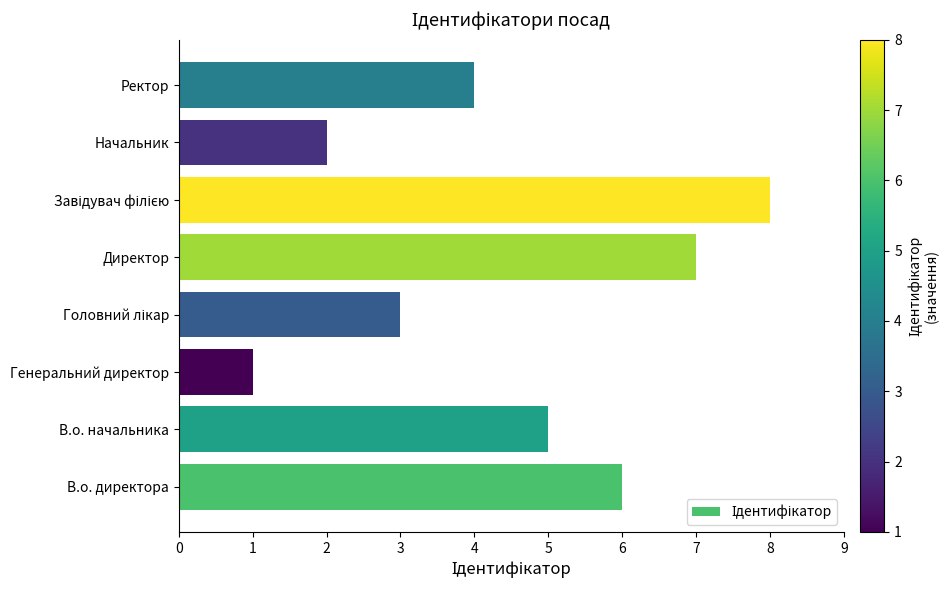

What is the sum of the values at Генеральний директор and Ректор?

5